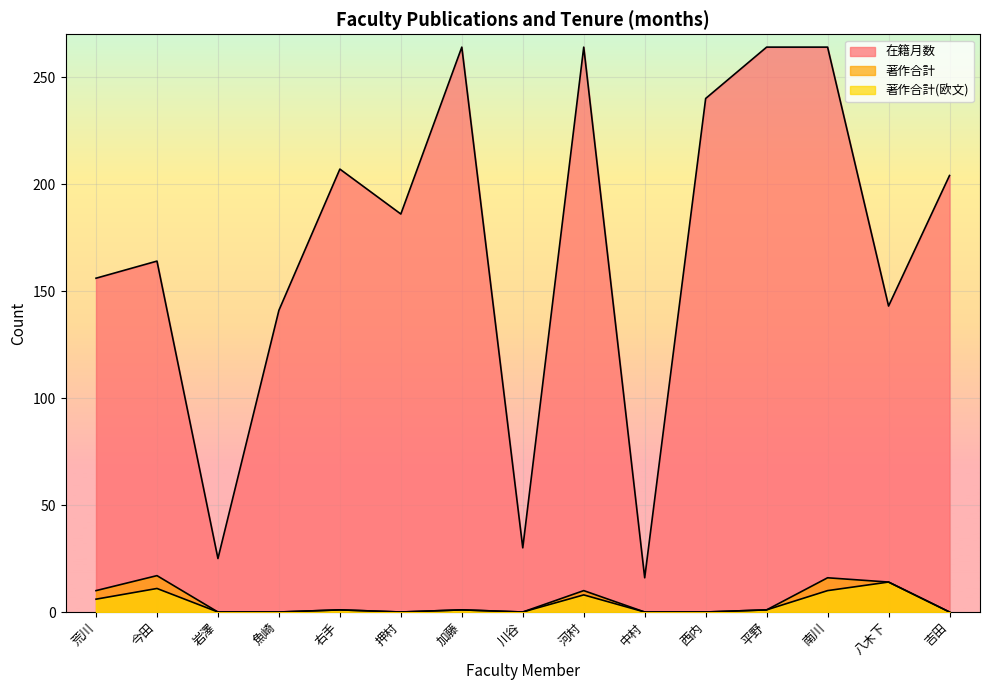

What are all the series names shown in the legend?

在籍月数, 著作合計, 著作合計(欧文)